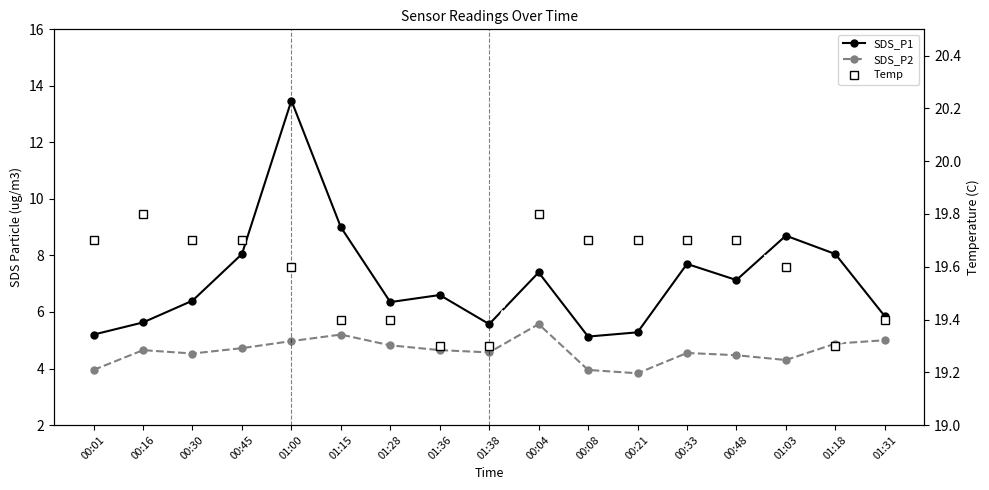

True or false: Temp has a value of 19.8 at 00:16.

True